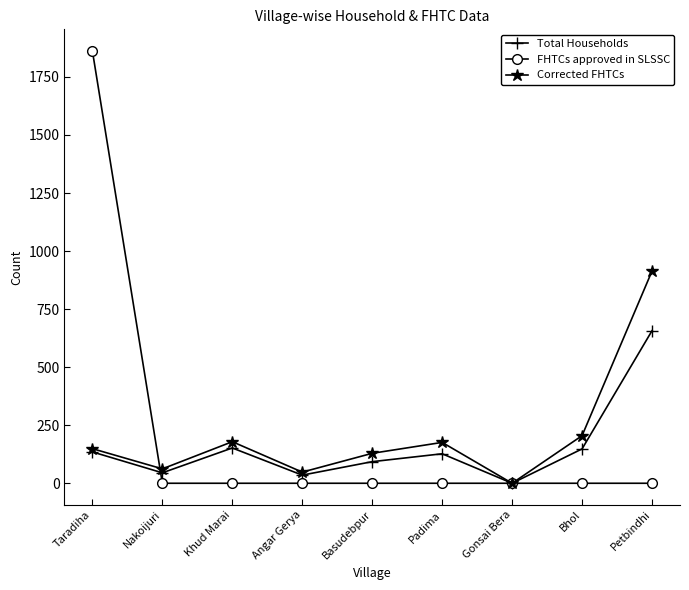

Which series changed the most between Taradiha and Petbindhi?

FHTCs approved in SLSSC